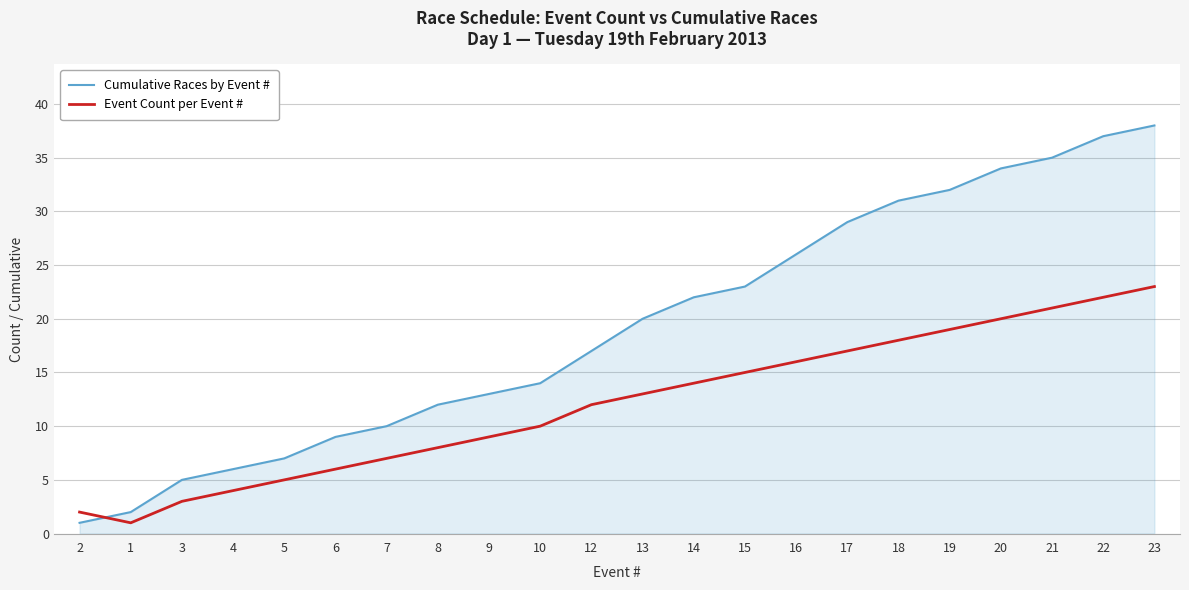

Reading left to right, what are all the values shown in this chart?

Cumulative Races by Event #: 1	2	5	6	7	9	10	12	13	14	17	20	22	23	26	29	31	32	34	35	37	38
Event Count per Event #: 2	1	3	4	5	6	7	8	9	10	12	13	14	15	16	17	18	19	20	21	22	23